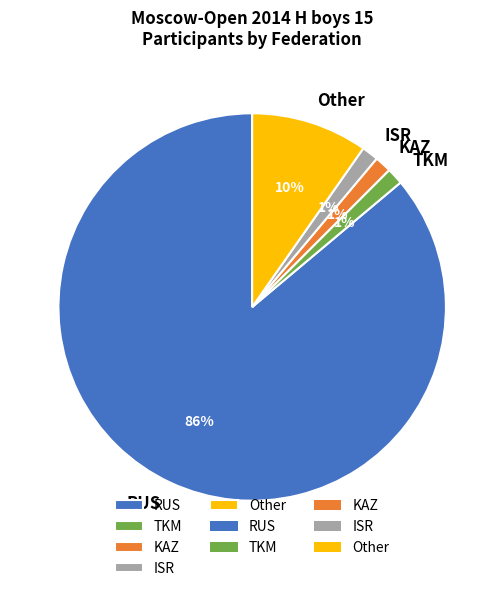

Is the sum of RUS and Other greater than half?

Yes